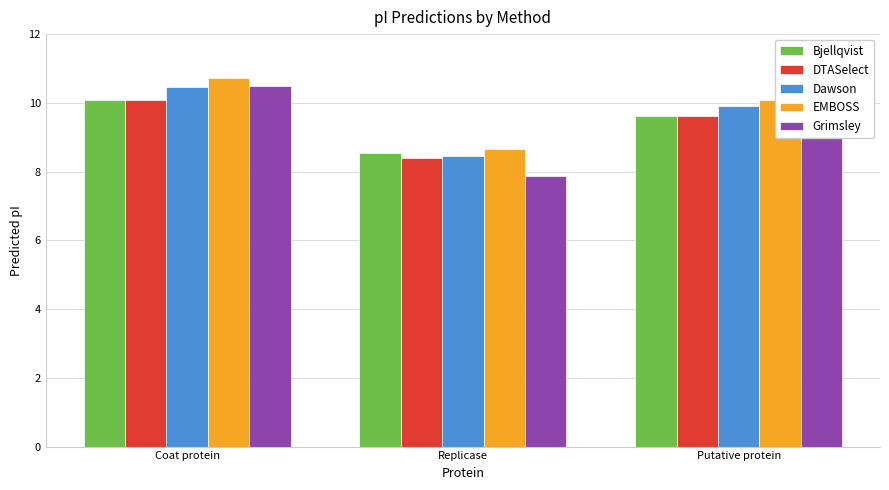

True or false: Bjellqvist has a value of 2.5 at Putative protein.

False